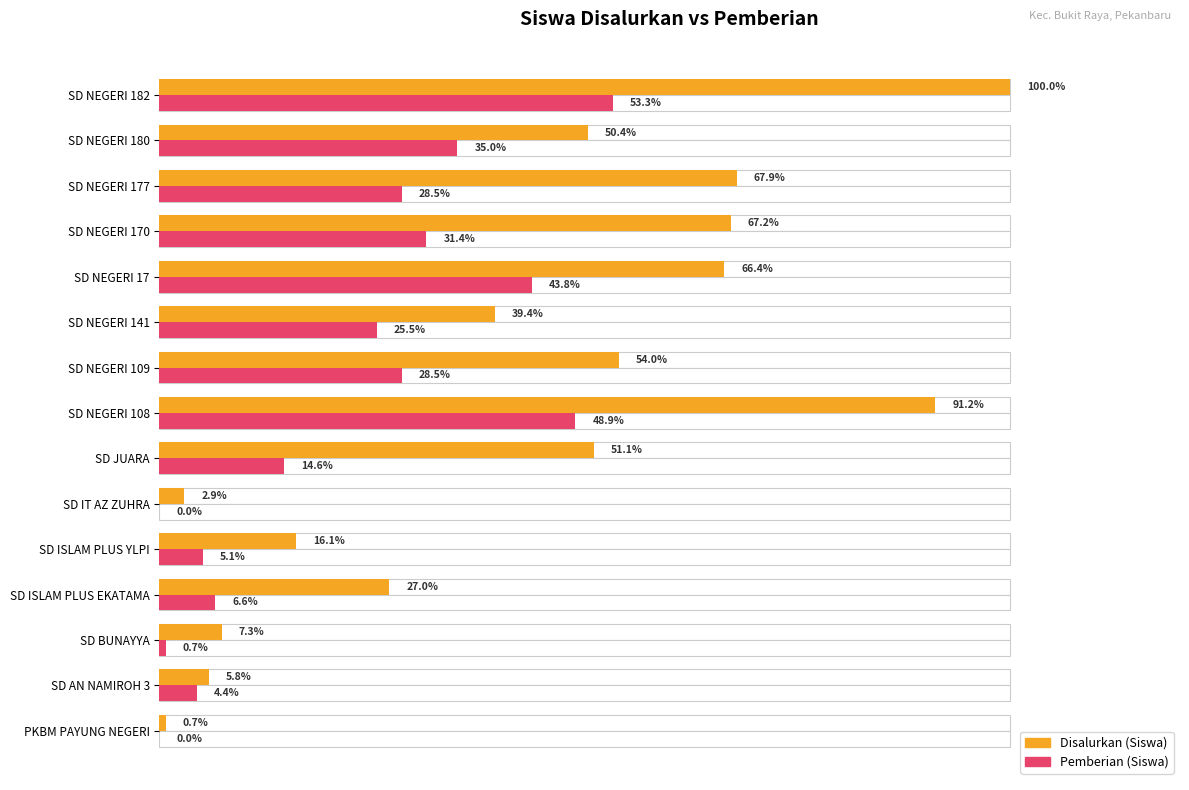

Which series has the largest range (max minus min)?

Disalurkan (Siswa)